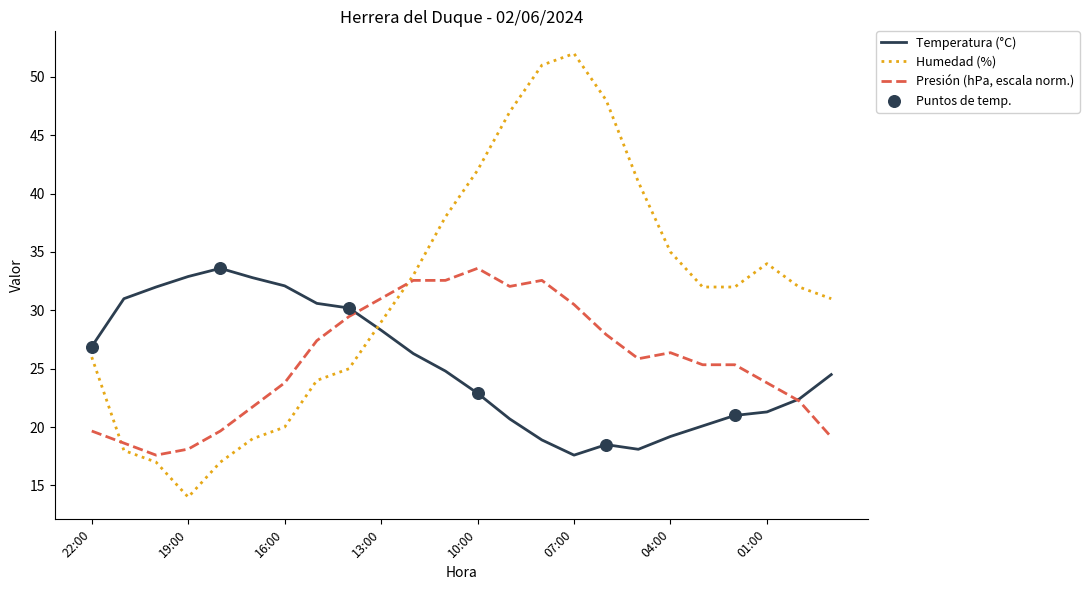

Which series has the widest spread of values?

Humedad (%)